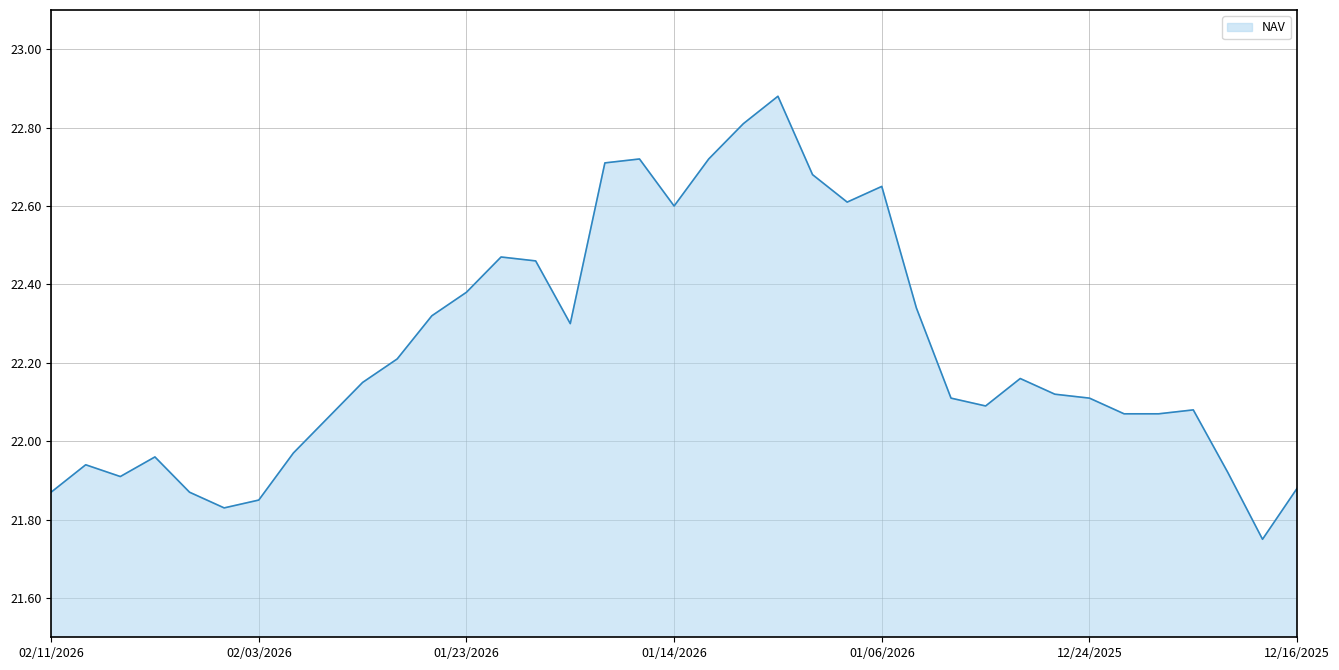

Does the chart display data point markers on the line(s)?

No